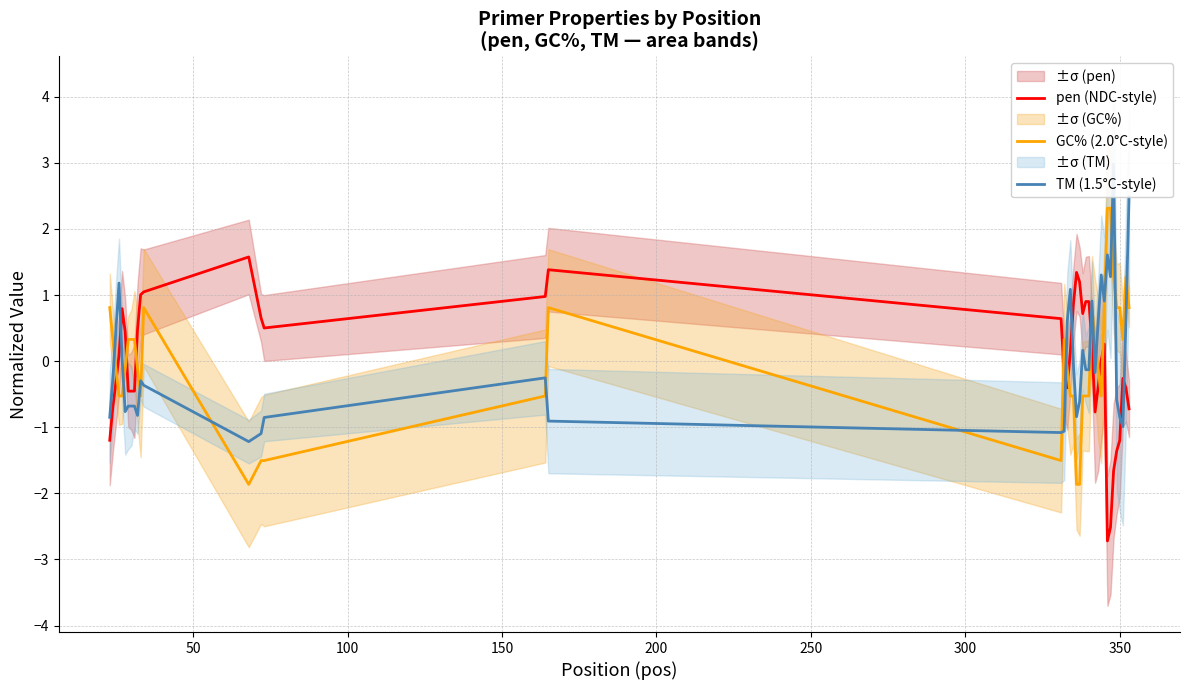

How many negative values does the pen (NDC-style) series have?

18